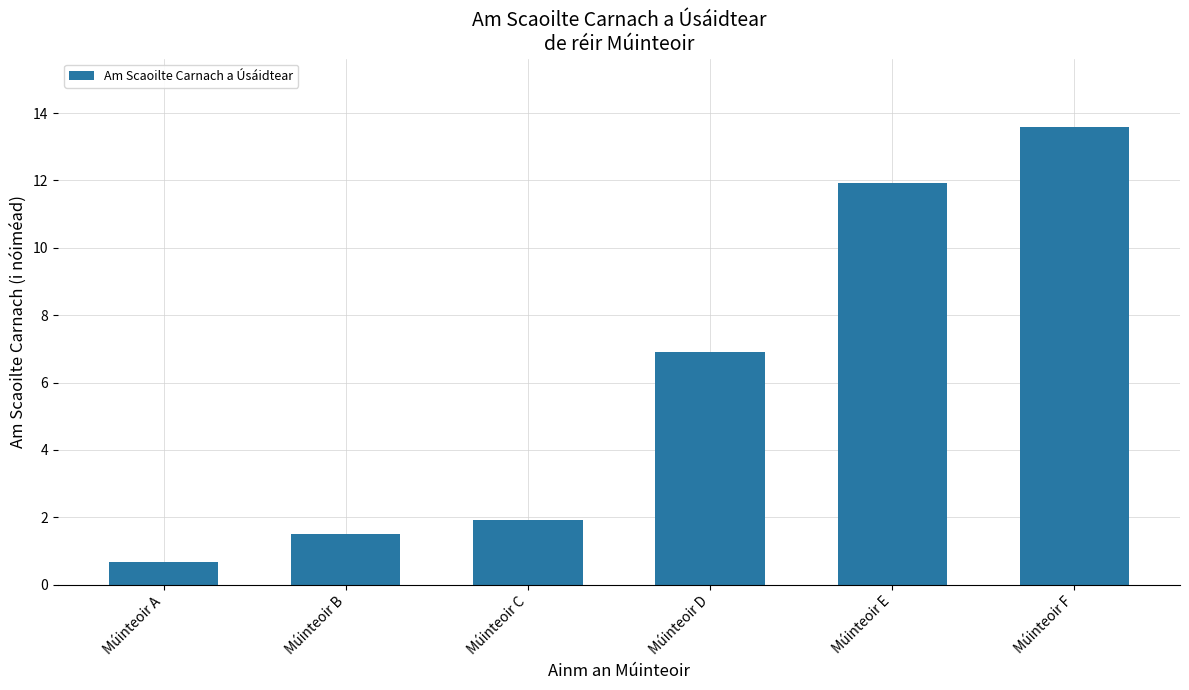

Count the number of values greater than 6.

3